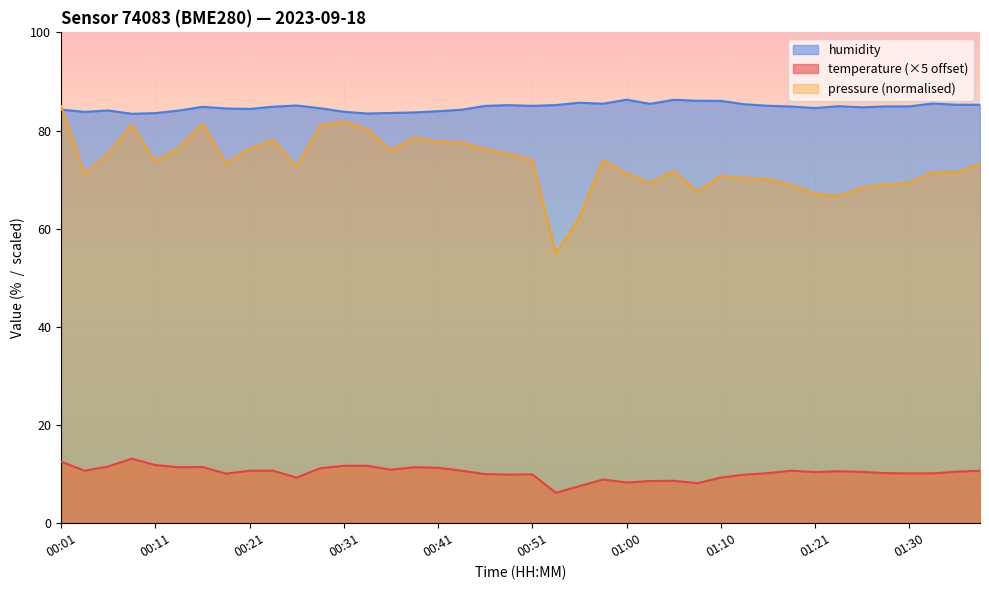

Rank the series at 00:11 from highest to lowest value.

humidity, pressure (normalised), temperature (×5 offset)